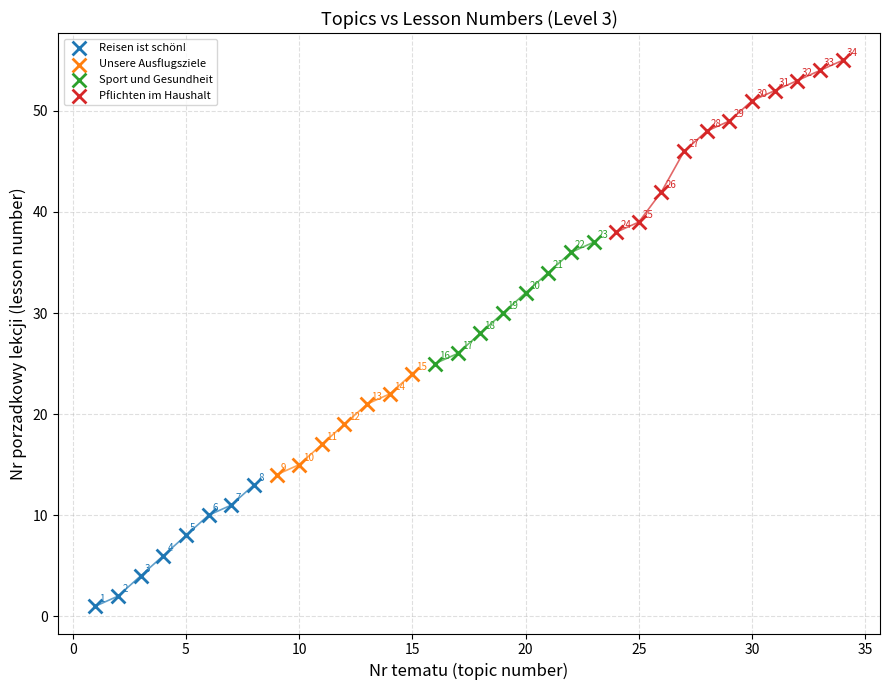

Which series contains the highest Y value?

Pflichten im Haushalt